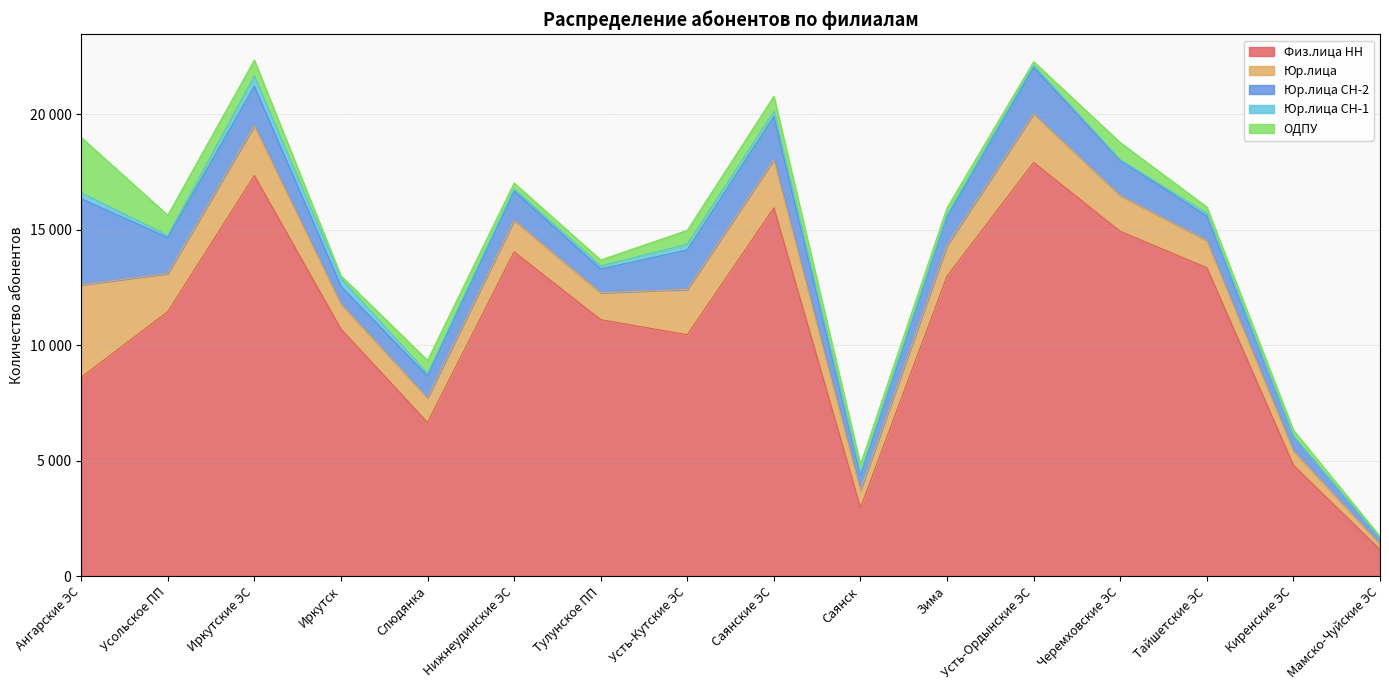

Reading left to right, list all the values displayed in this chart.

Физ.лица НН: Ангарские ЭС=8614	Усольское ПП=11456	Иркутские ЭС=17356	Иркутск=10700	Слюдянка=6656	Нижнеудинские ЭС=14048	Тулунское ПП=11109	Усть-Кутские ЭС=10456	Саянские ЭС=15955	Саянск=2963	Зима=12992	Усть-Ордынские ЭС=17922	Черемховские ЭС=14934	Тайшетские ЭС=13362	Киренские ЭС=4800	Мамско-Чуйские ЭС=1149
Юр.лица: Ангарские ЭС=4001	Усольское ПП=1653	Иркутские ЭС=2163	Иркутск=1102	Слюдянка=1061	Нижнеудинские ЭС=1364	Тулунское ПП=1166	Усть-Кутские ЭС=1966	Саянские ЭС=2093	Саянск=757	Зима=1336	Усть-Ордынские ЭС=2110	Черемховские ЭС=1553	Тайшетские ЭС=1181	Киренские ЭС=632	Мамско-Чуйские ЭС=234
Юр.лица СН-2: Ангарские ЭС=3738	Усольское ПП=1556	Иркутские ЭС=1703	Иркутск=757	Слюдянка=946	Нижнеудинские ЭС=1267	Тулунское ПП=1030	Усть-Кутские ЭС=1710	Саянские ЭС=1864	Саянск=637	Зима=1227	Усть-Ордынские ЭС=2005	Черемховские ЭС=1519	Тайшетские ЭС=1054	Киренские ЭС=621	Мамско-Чуйские ЭС=227
Юр.лица СН-1: Ангарские ЭС=259	Усольское ПП=97	Иркутские ЭС=453	Иркутск=338	Слюдянка=115	Нижнеудинские ЭС=97	Тулунское ПП=136	Усть-Кутские ЭС=248	Саянские ЭС=229	Саянск=120	Зима=109	Усть-Ордынские ЭС=102	Черемховские ЭС=34	Тайшетские ЭС=127	Киренские ЭС=11	Мамско-Чуйские ЭС=7
ОДПУ: Ангарские ЭС=2397	Усольское ПП=874	Иркутские ЭС=682	Иркутск=115	Слюдянка=567	Нижнеудинские ЭС=254	Тулунское ПП=255	Усть-Кутские ЭС=601	Саянские ЭС=650	Саянск=354	Зима=296	Усть-Ордынские ЭС=148	Черемховские ЭС=744	Тайшетские ЭС=267	Киренские ЭС=259	Мамско-Чуйские ЭС=100